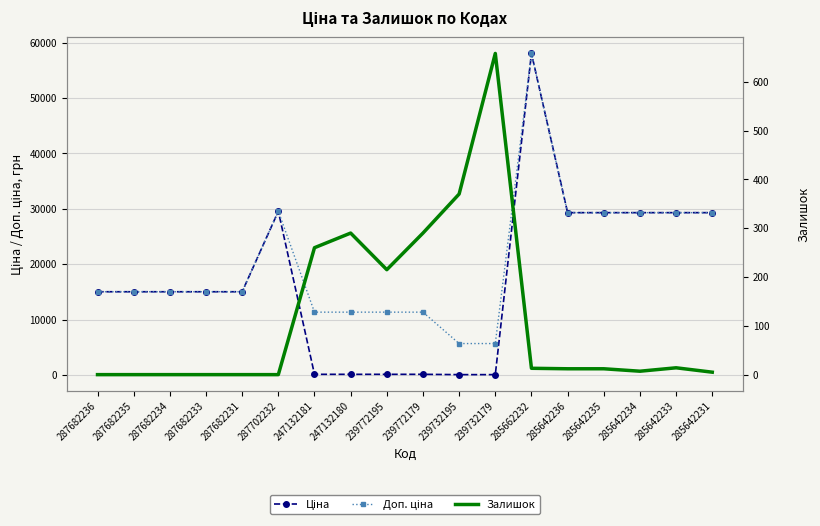

Which label corresponds to the largest value in the chart?

285662232